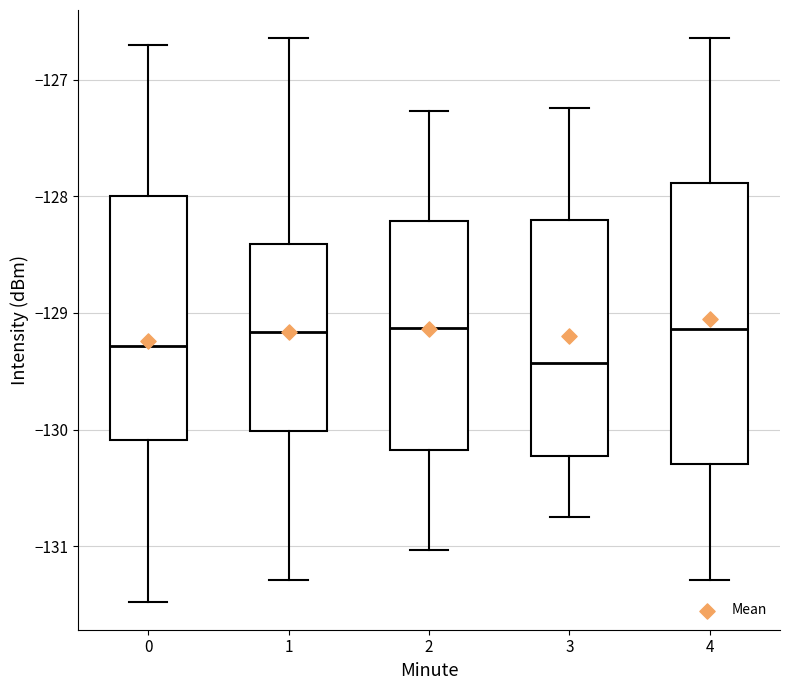

Where does the lower whisker of the box at x = 0 end on the y-axis? The values are not printed on the chart, so give them approximately, as read against the axis.

-131.5